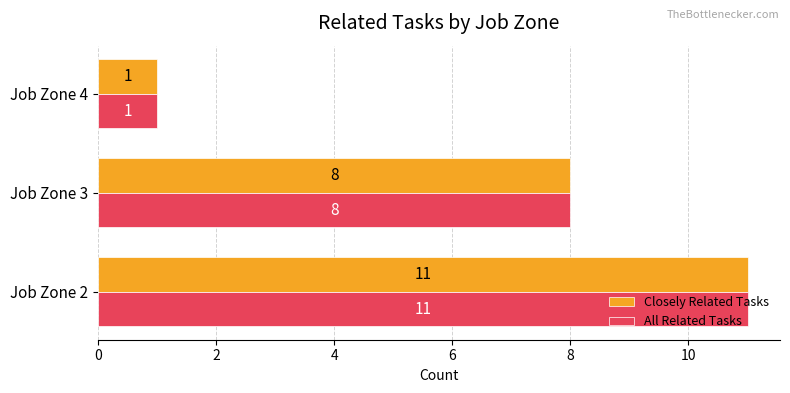

What is the difference between the Closely Related Tasks values at Job Zone 4 and Job Zone 2?

10